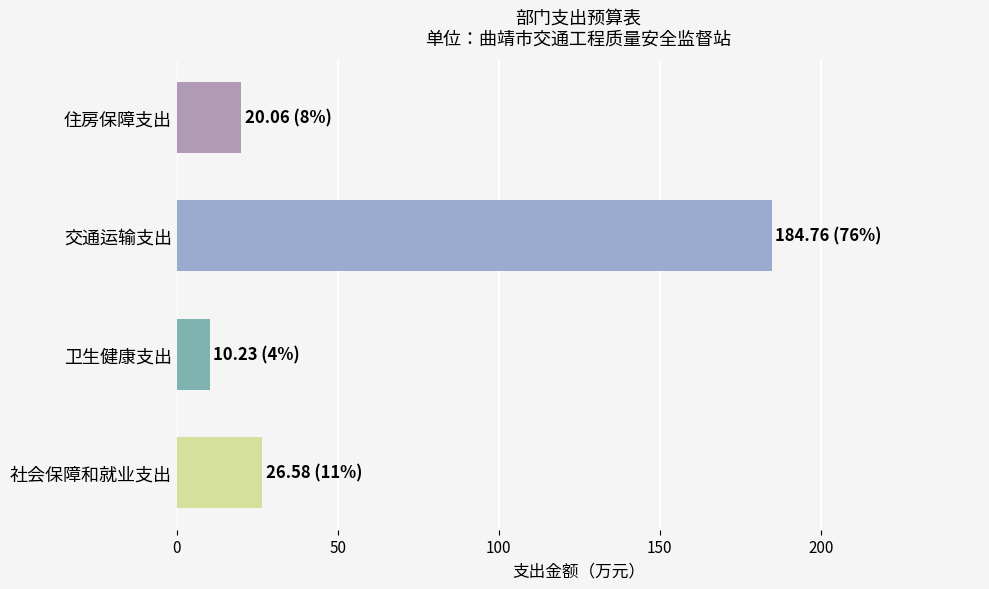

Is the value of 合计 at 住房保障支出 greater than the value of 一般公共预算 at 卫生健康支出?

Yes